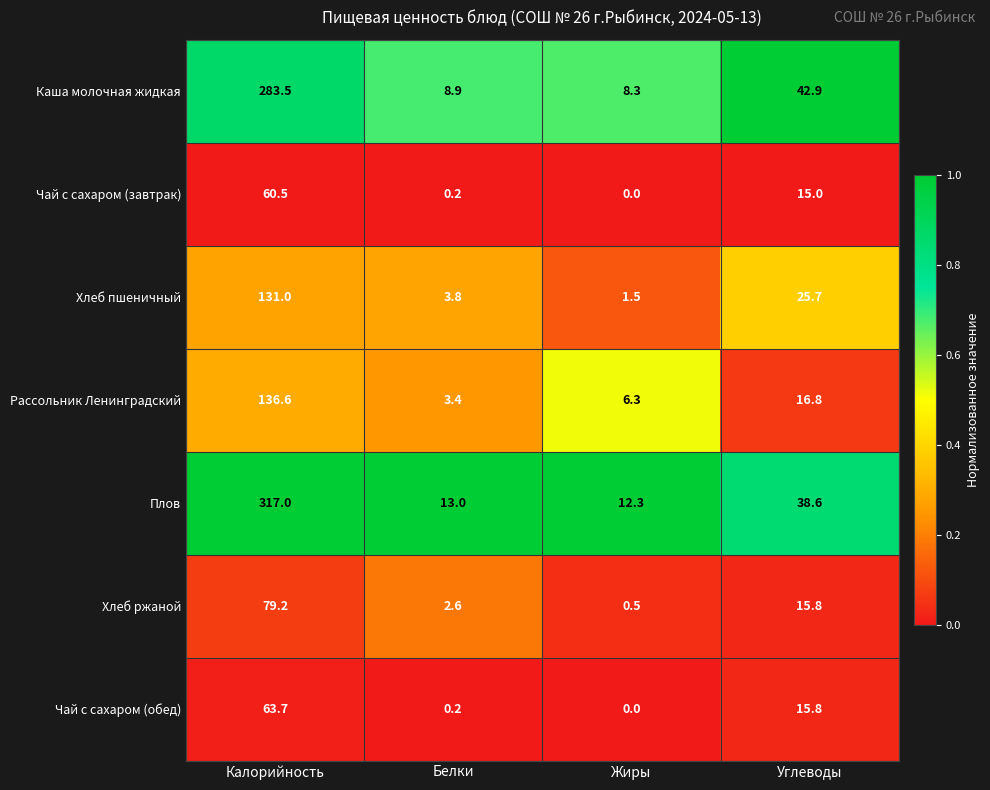

What is the difference between the maximum and minimum values in the Чай с сахаром (обед) series?

63.7